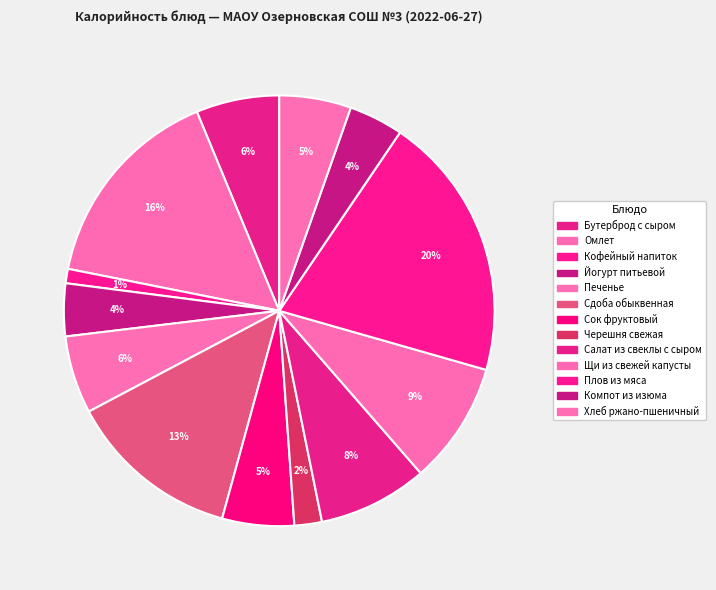

Is it true that Плов из мяса is 11% of the pie?

False